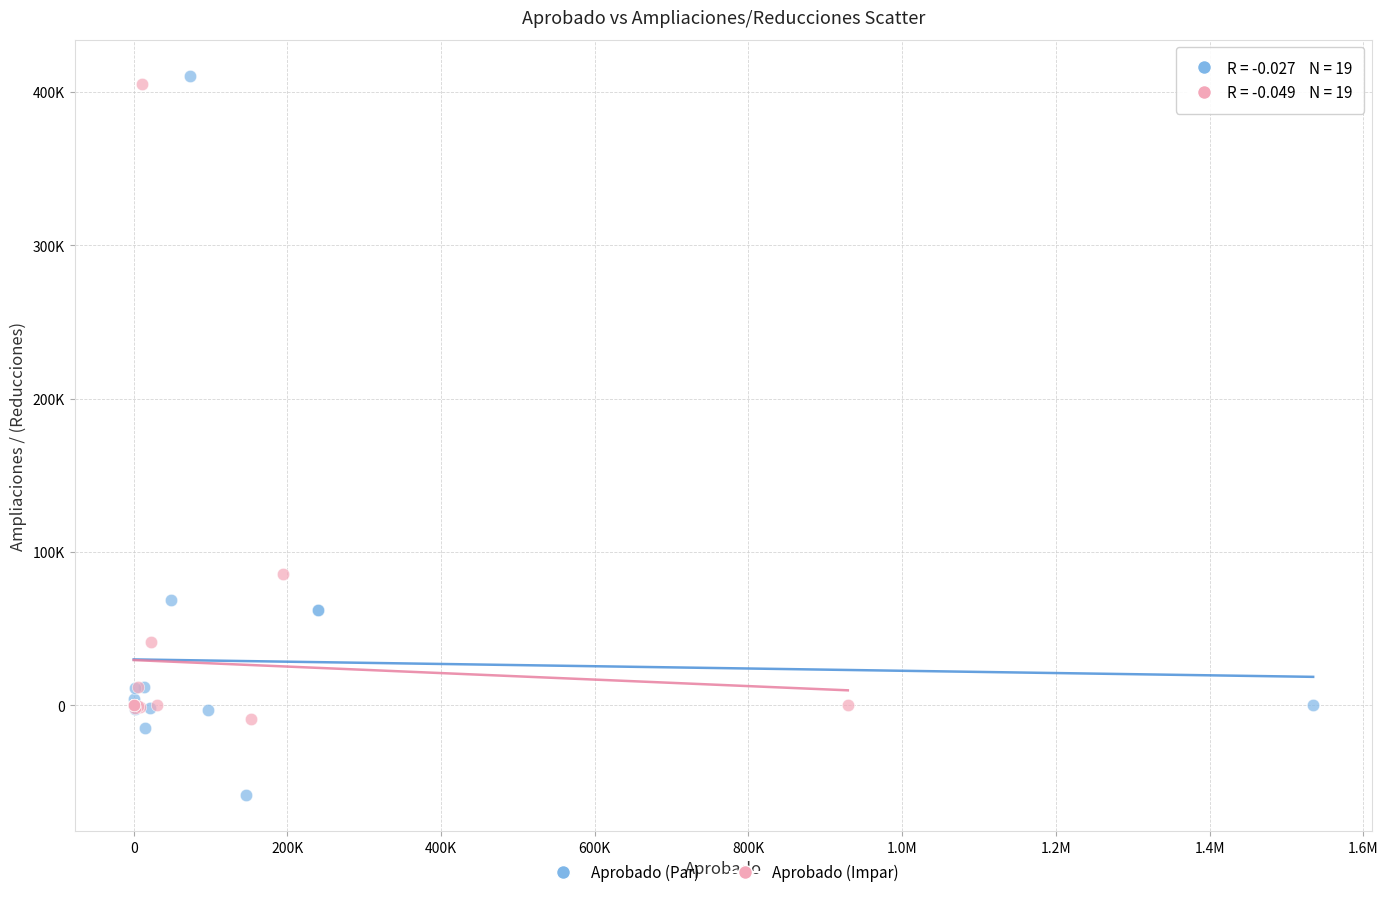

What are all the series names shown in the legend?

Aprobado (Par), Aprobado (Impar)